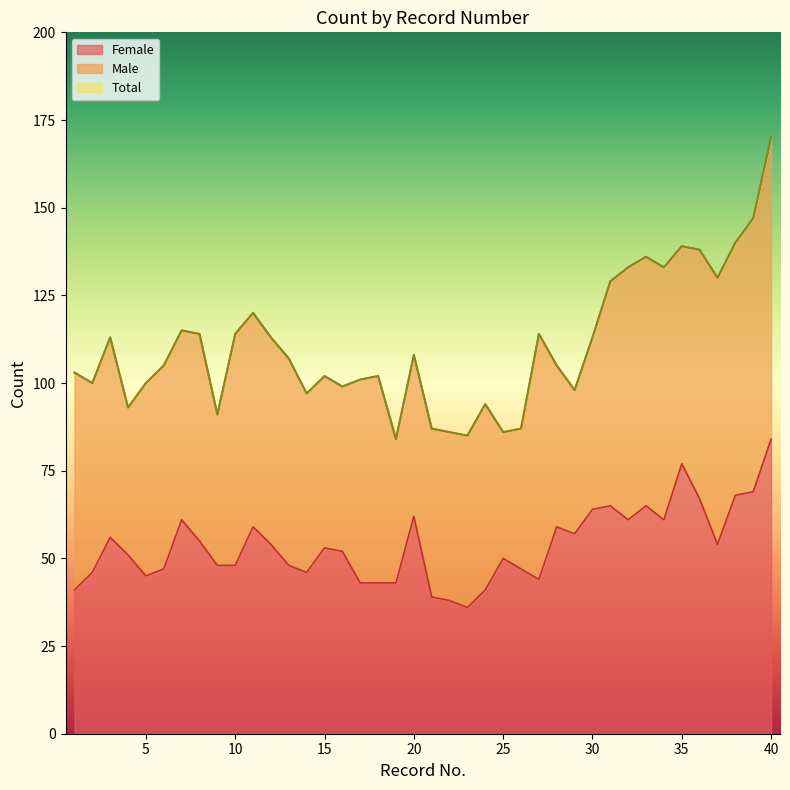

Between 5 and 33, which is larger?

33